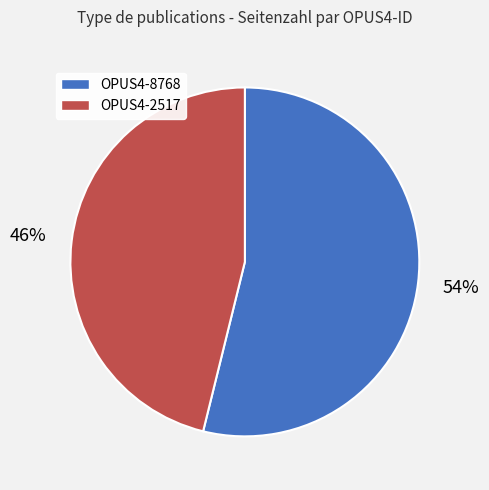

To the nearest percent, what portion does OPUS4-8768 represent?

54%